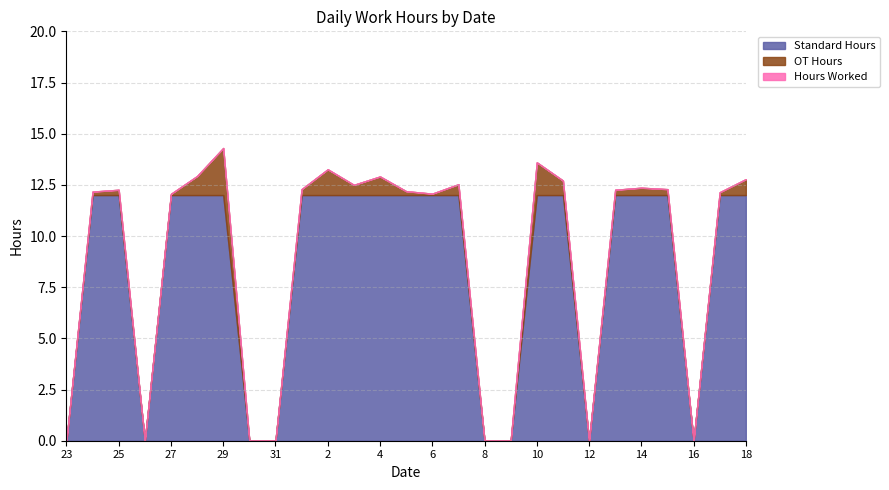

The value of Standard Hours at 2 is 12.0. True or false?

True